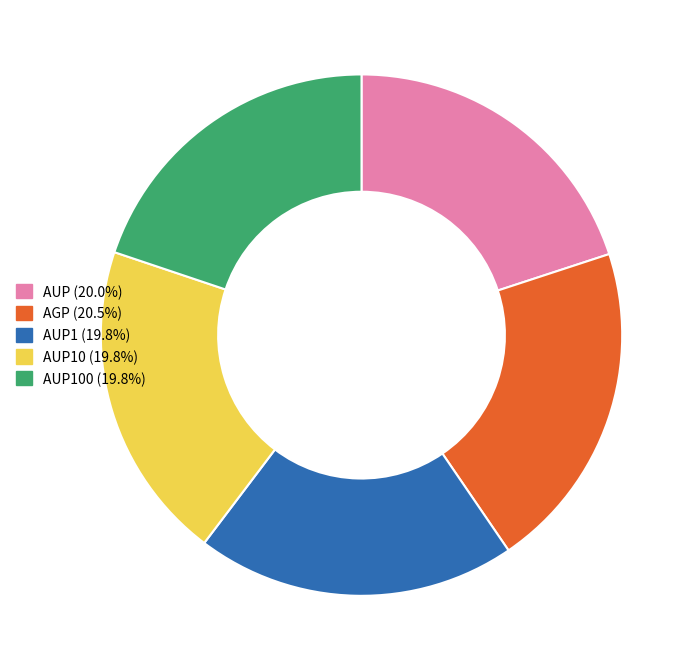

Does AUP10 (19.8%) represent more than half of the total?

No